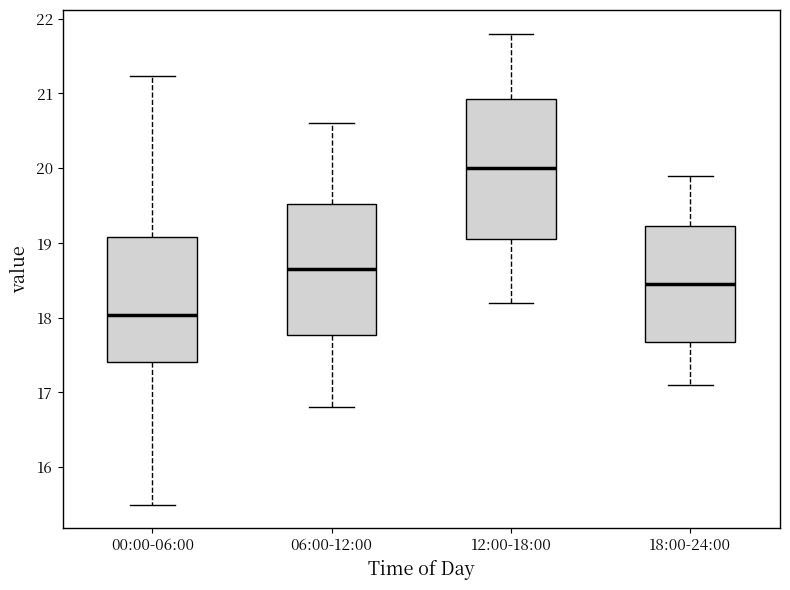

Reading left to right, read every box against the y-axis: the position of its median line, the range the box covers, and the ends of its whiskers. The values are not printed on the chart, so give them approximately, as read against the axis.

00:00-06:00: median 18.0, box 17.4 to 19.1, whiskers 15.5 to 21.2
06:00-12:00: median 18.7, box 17.8 to 19.5, whiskers 16.8 to 20.6
12:00-18:00: median 20.0, box 19.1 to 20.9, whiskers 18.2 to 21.8
18:00-24:00: median 18.5, box 17.7 to 19.2, whiskers 17.1 to 19.9